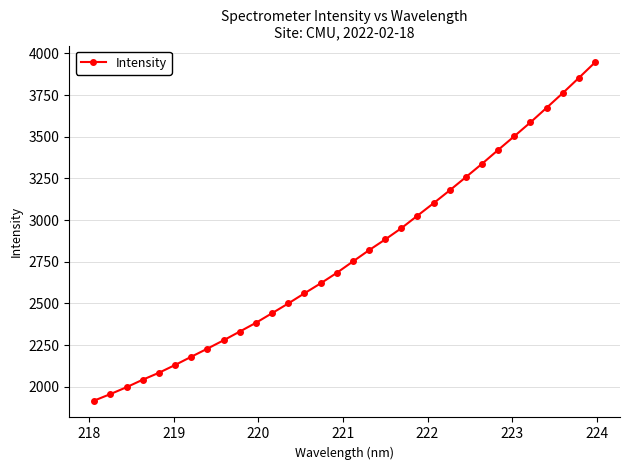

What is the maximum value shown in the chart?

3945.5